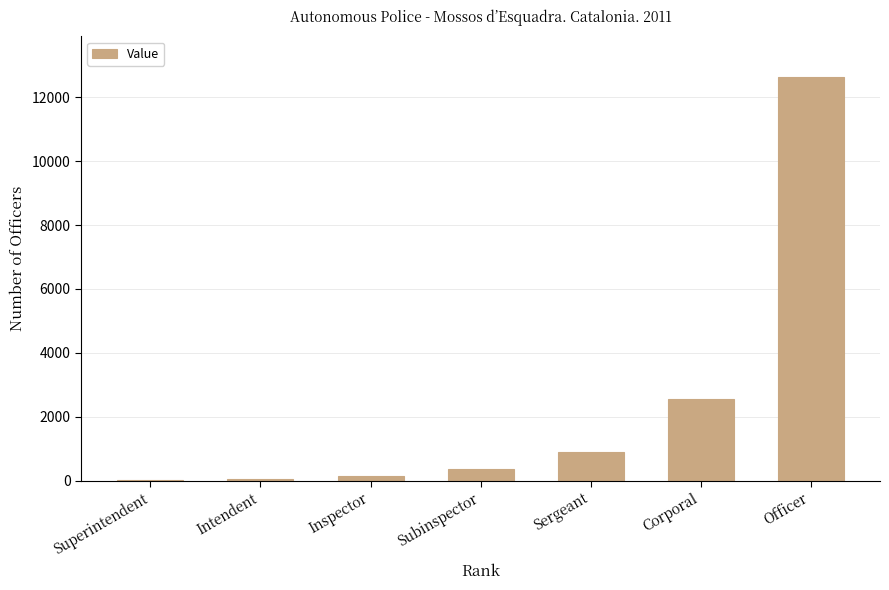

What is the sum of the values at Sergeant and Officer?

13530